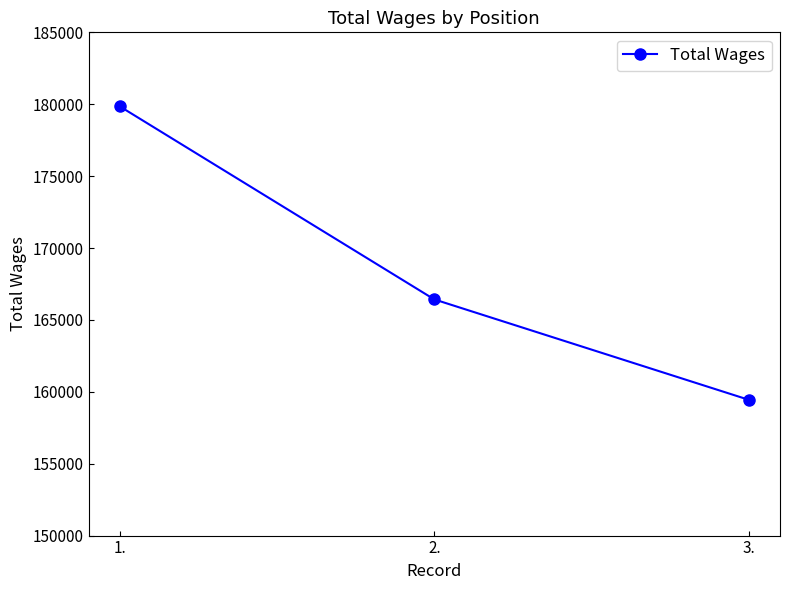

Where does the data first go above 166426?

1.